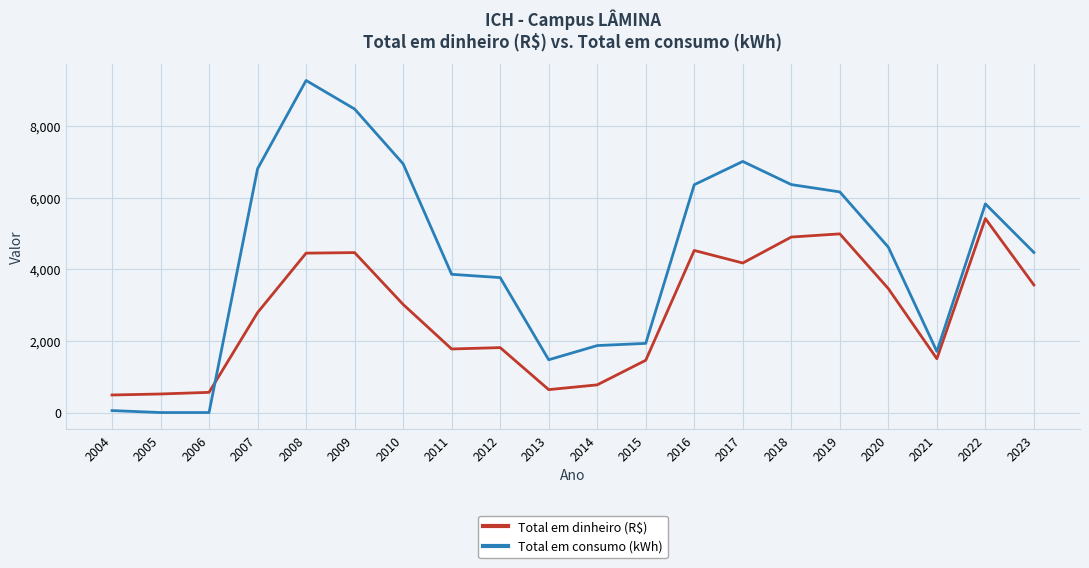

True or false: Total em consumo (kWh) has a value of 3109.0 at 2015.

False